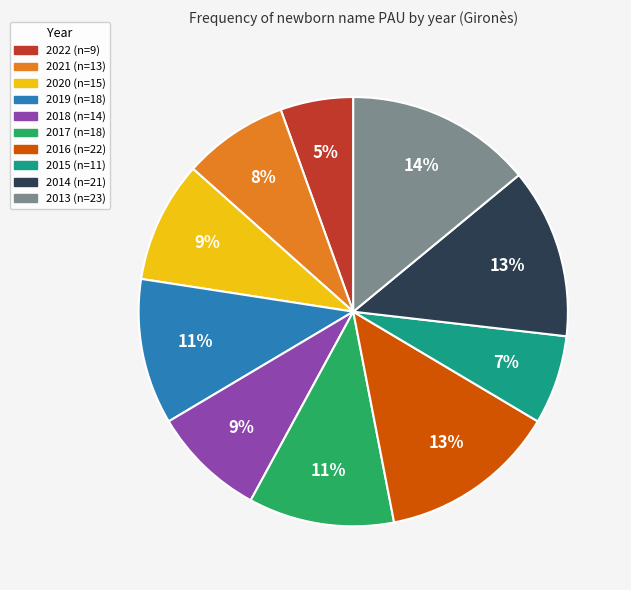

Does any single category account for the majority?

No